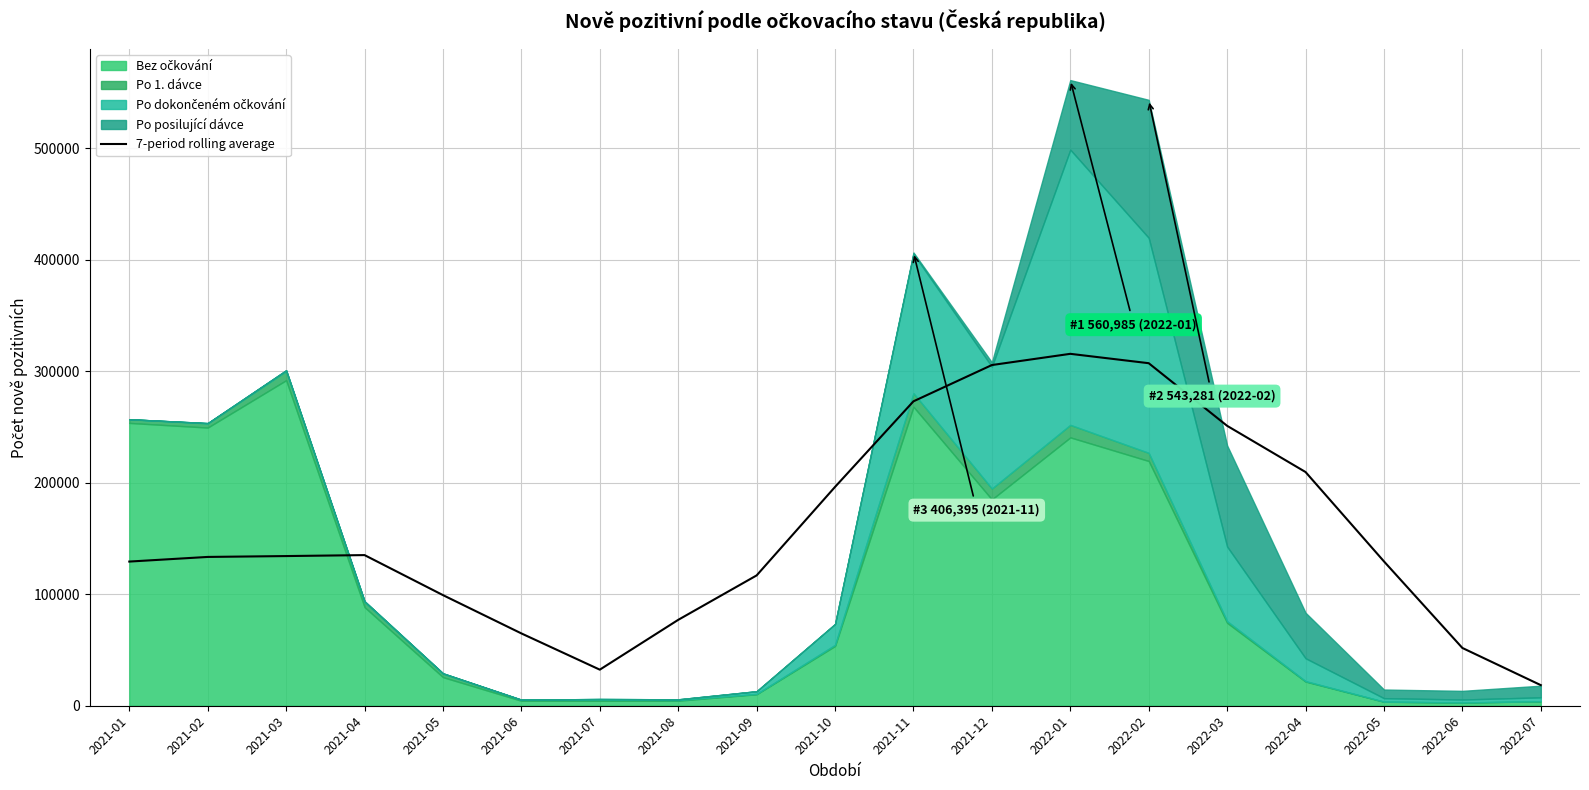

What is the label of the 11th point from the left?

2021-11